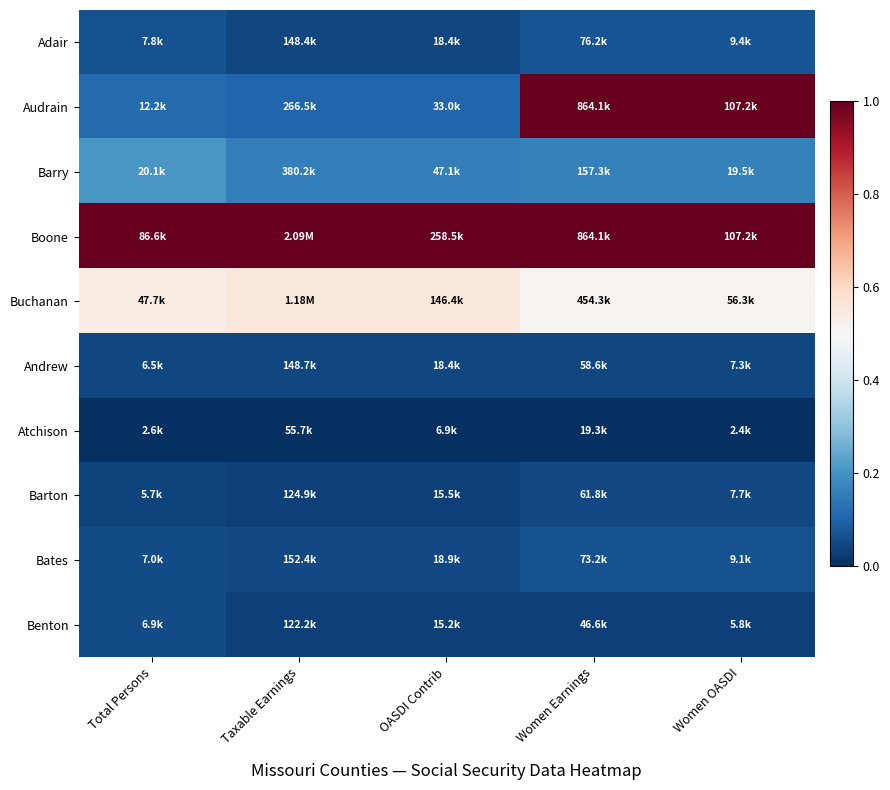

At how many categories does at least one series exceed 0?

5